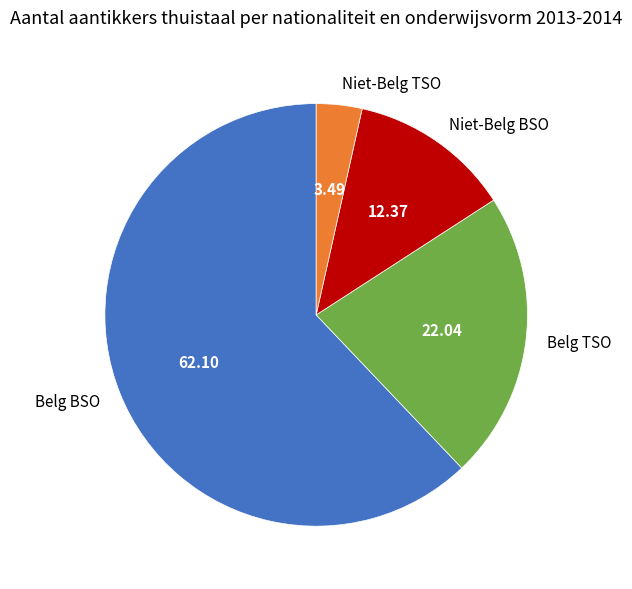

Is Belg BSO the majority of the pie?

Yes